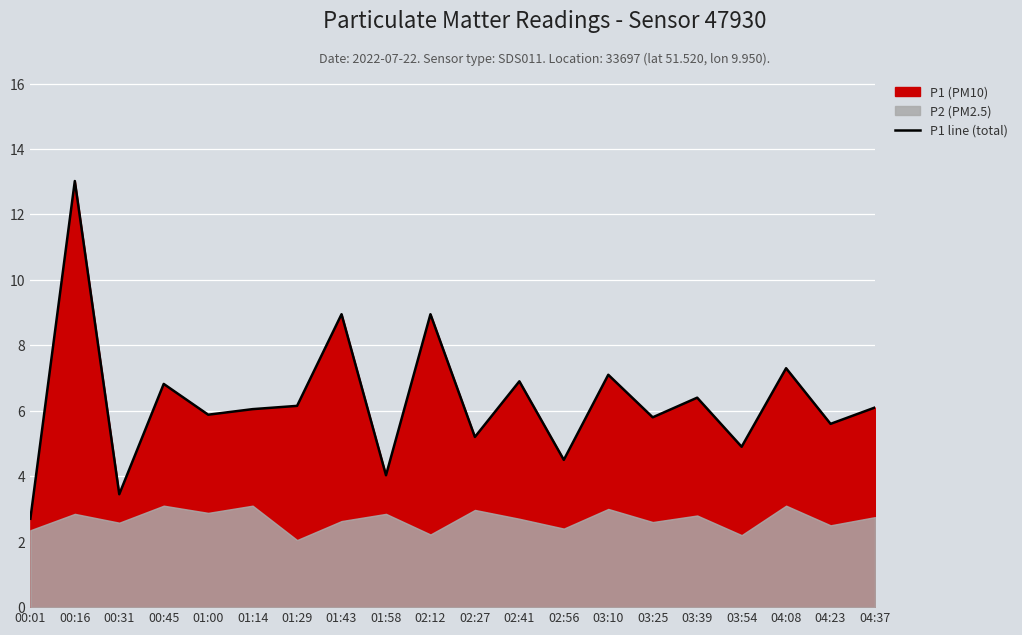

Where is the first local maximum?

00:16